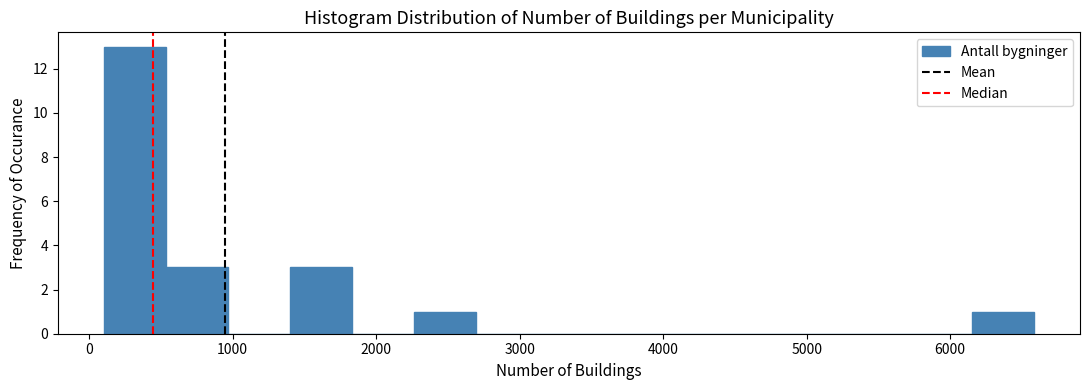

Over which range of the x-axis is the bar tallest?

100 to 500